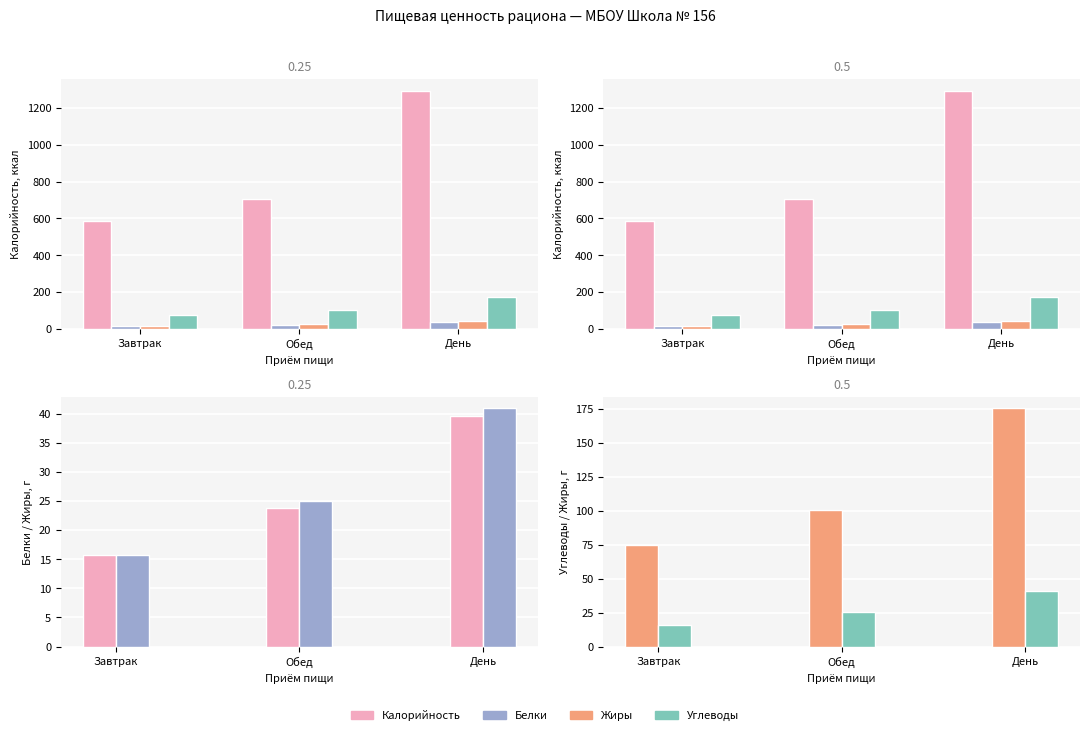

At which label is Белки closest to 27?

Обед